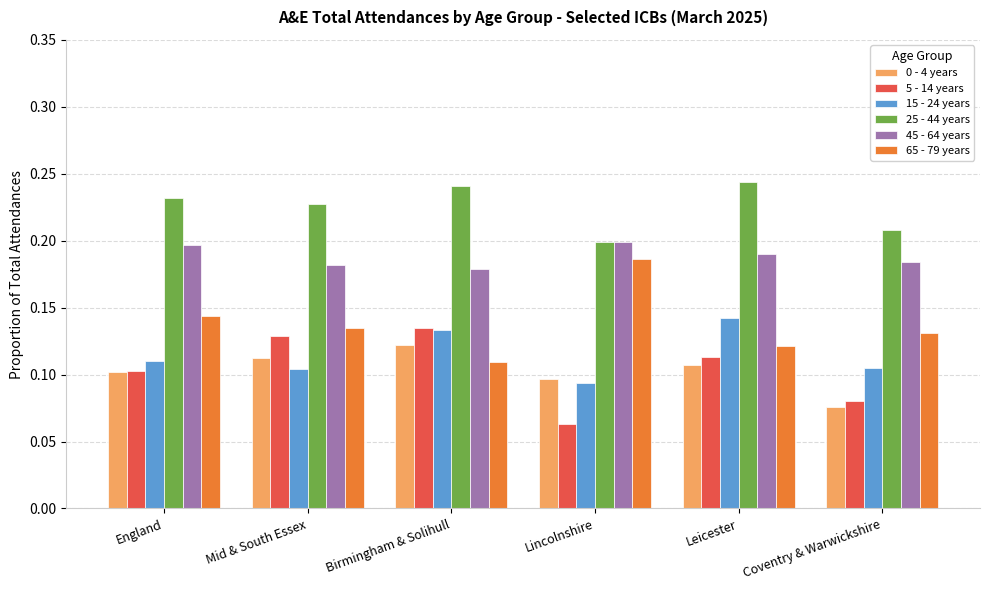

The value of 0 - 4 years at Birmingham & Solihull is 0.2. True or false?

False